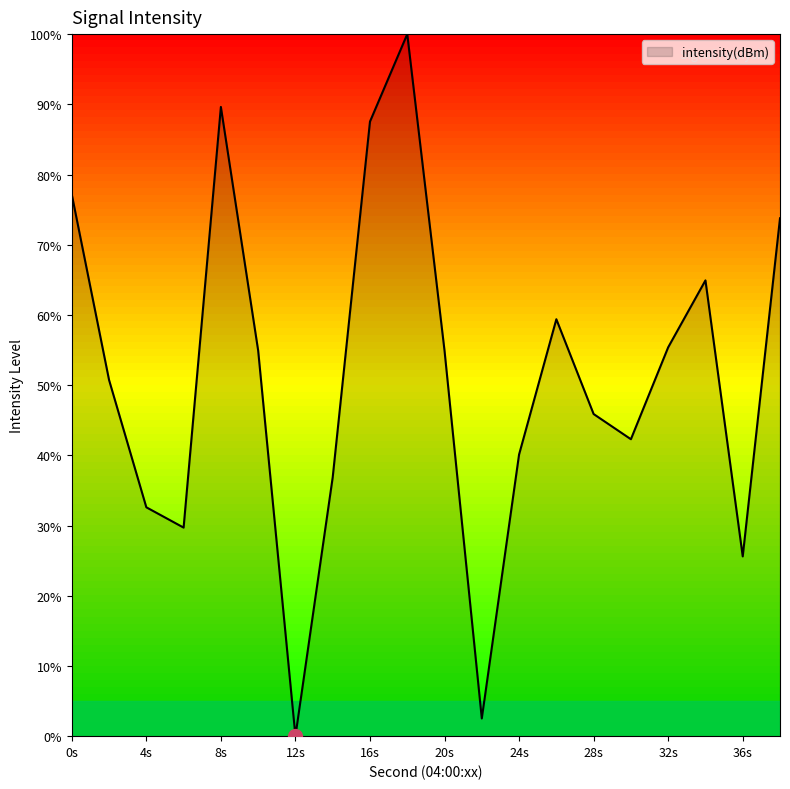

What is the maximum value shown in the chart?

100.0